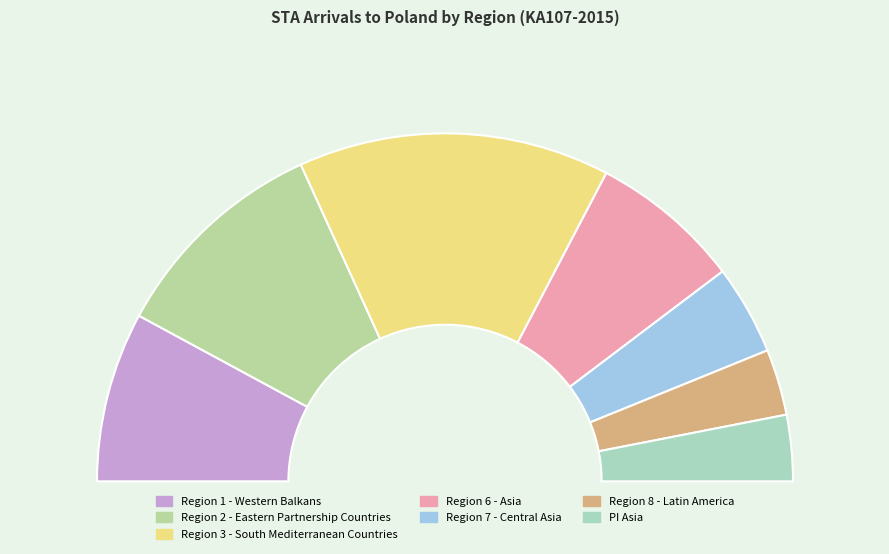

The PI Asia slice represents 6% of the pie. True or false?

True